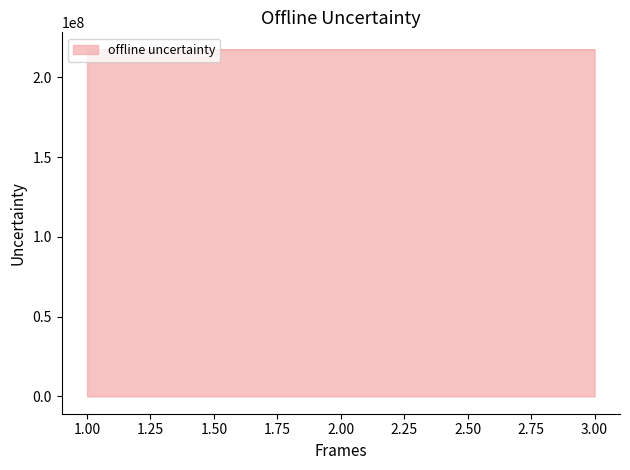

What is the minimum value shown in the chart?

217412189